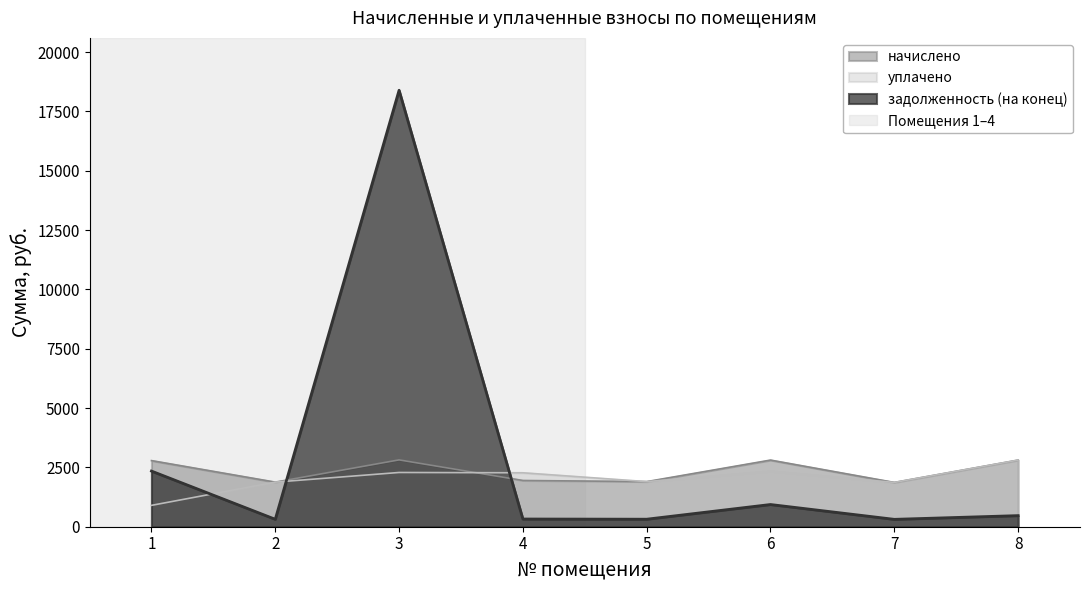

True or false: задолженность (на конец) has more than 2 points higher than both neighbors.

False